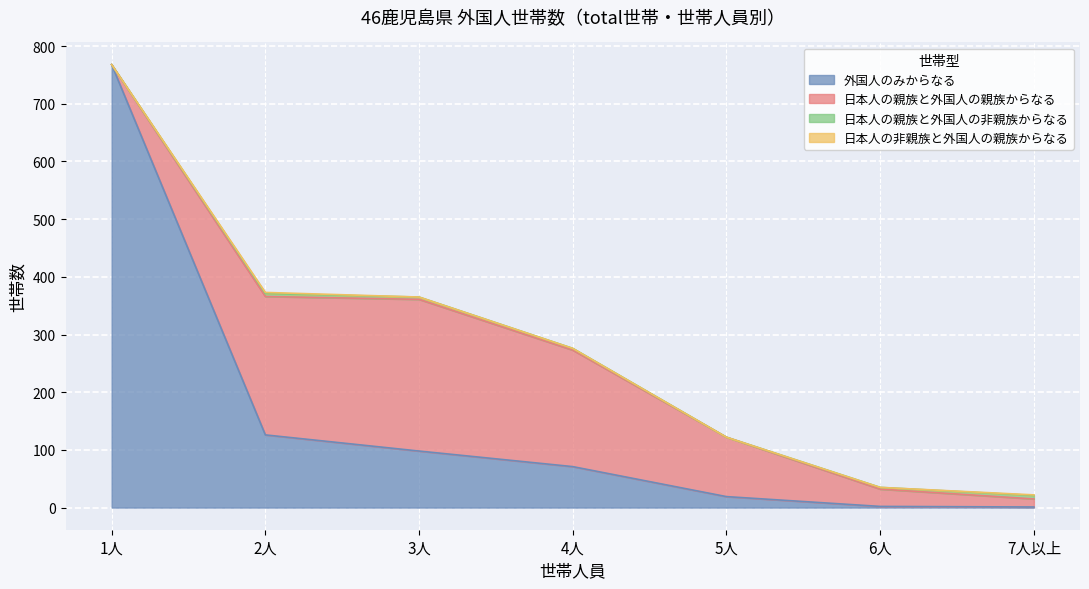

True or false: 日本人の親族と外国人の非親族からなる and 日本人の親族と外国人の親族からなる intersect in this chart.

False